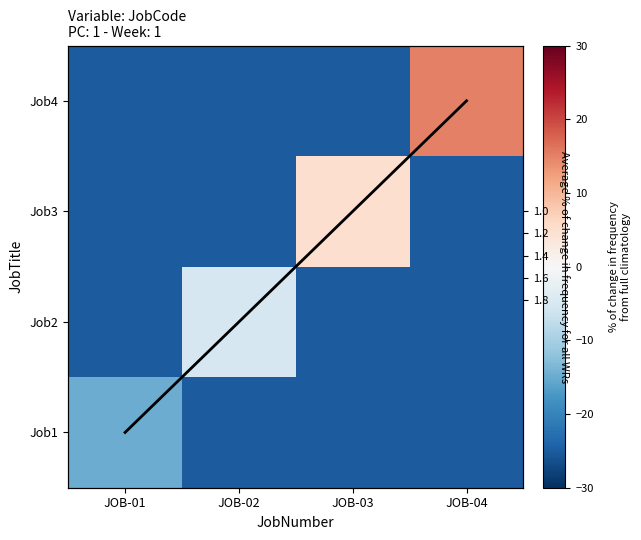

What is the average value of the Job1 series?

-22